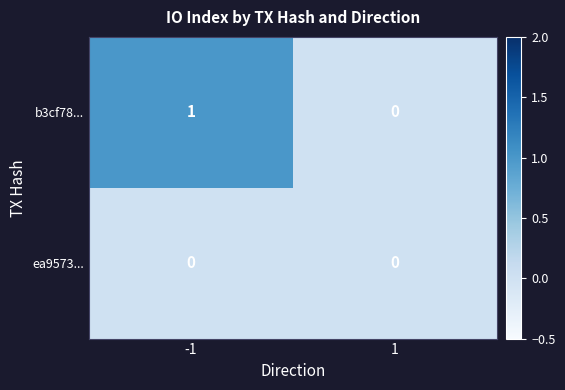

What is the total value across all series at -1?

1